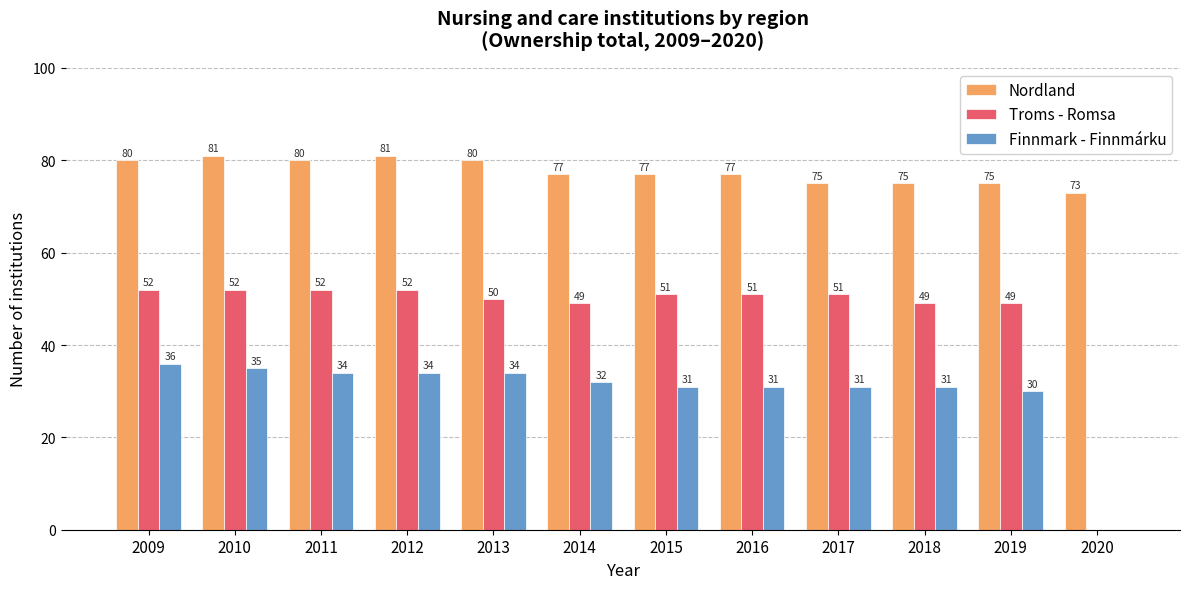

What is the greatest value displayed?

81